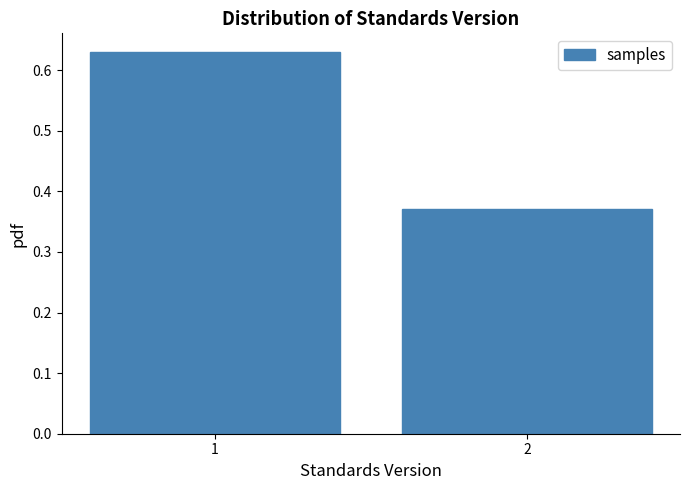

List the labels in order of value, largest first.

1, 2